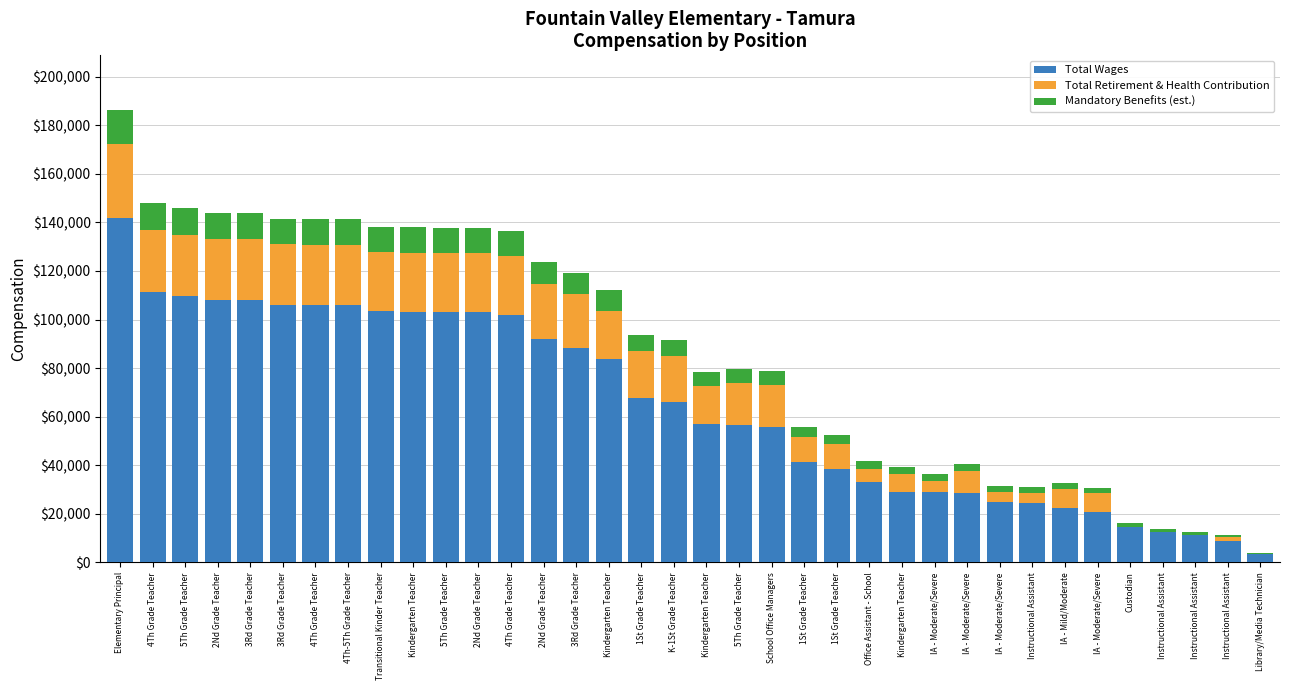

List the labels in order of Total Wages value, smallest first.

Library/Media Technician, Instructional Assistant, Instructional Assistant, Instructional Assistant, Custodian, IA - Moderate/Severe, IA - Mild/Moderate, Instructional Assistant, IA - Moderate/Severe, IA - Moderate/Severe, IA - Moderate/Severe, Kindergarten Teacher, Office Assistant - School, 1St Grade Teacher, 1St Grade Teacher, School Office Managers, 5Th Grade Teacher, Kindergarten Teacher, K-1St Grade Teacher, 1St Grade Teacher, Kindergarten Teacher, 3Rd Grade Teacher, 2Nd Grade Teacher, 4Th Grade Teacher, 2Nd Grade Teacher, 5Th Grade Teacher, Kindergarten Teacher, Transitional Kinder Teacher, 4Th-5Th Grade Teacher, 4Th Grade Teacher, 3Rd Grade Teacher, 2Nd Grade Teacher, 3Rd Grade Teacher, 5Th Grade Teacher, 4Th Grade Teacher, Elementary Principal